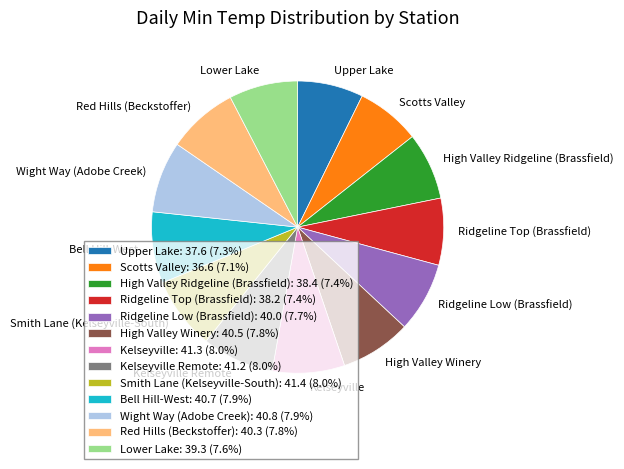

Do Scotts Valley and Ridgeline Low (Brassfield) together represent more than half of the pie?

No